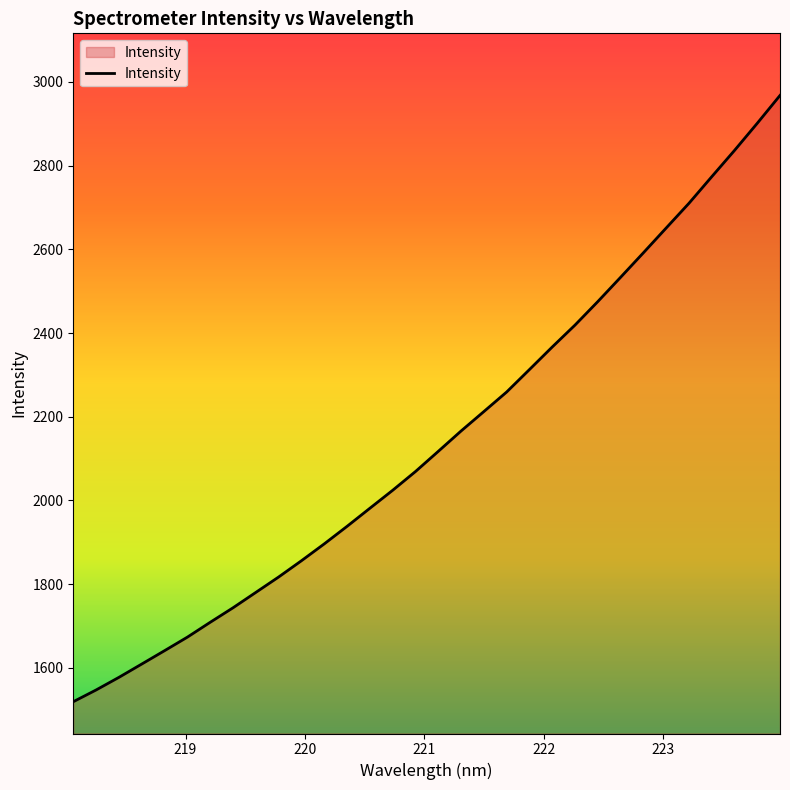

What is the maximum value shown in the chart?

2967.8